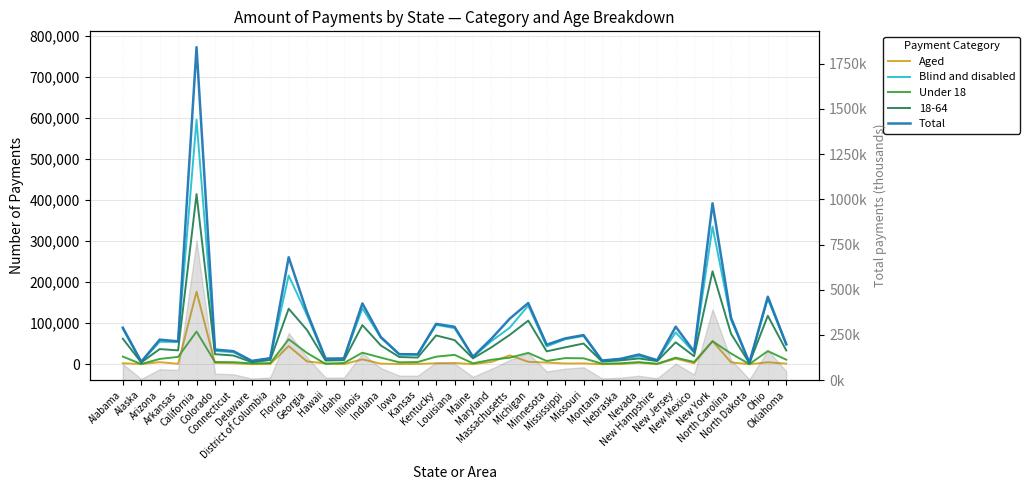

Read the Aged value at North Carolina, to the nearest 50.

4850